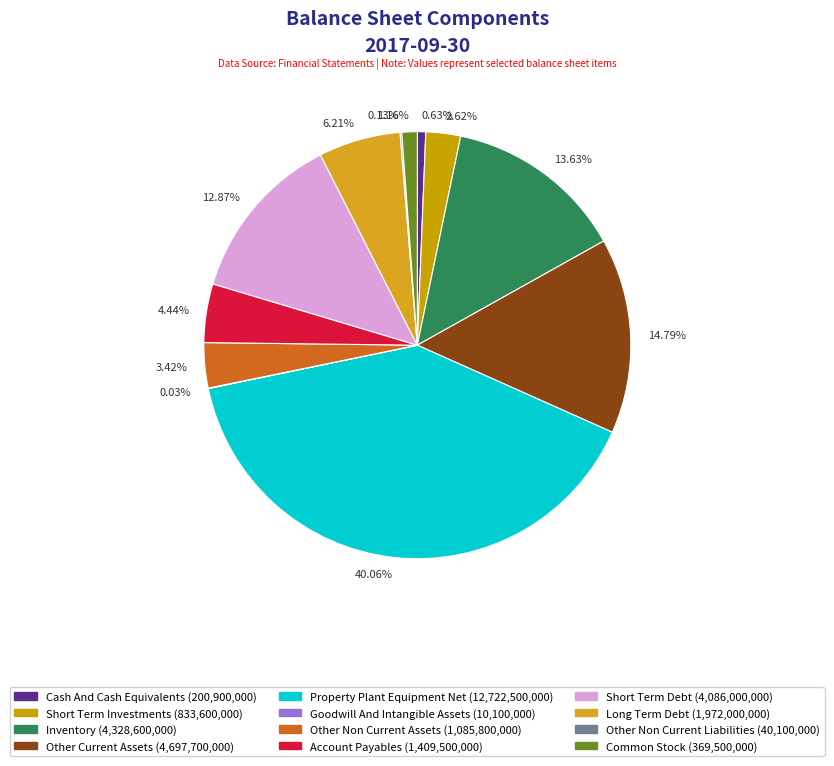

Combined, do 1.16% and 0.63% account for over 50%?

No